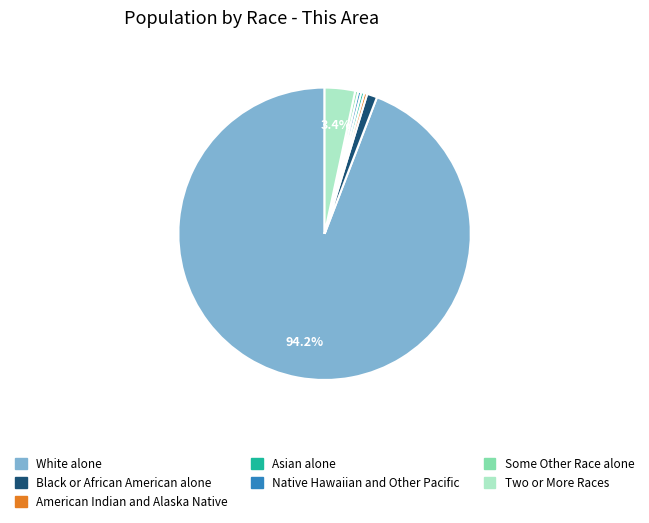

Is it true that Black or African American alone is 1% of the pie?

True